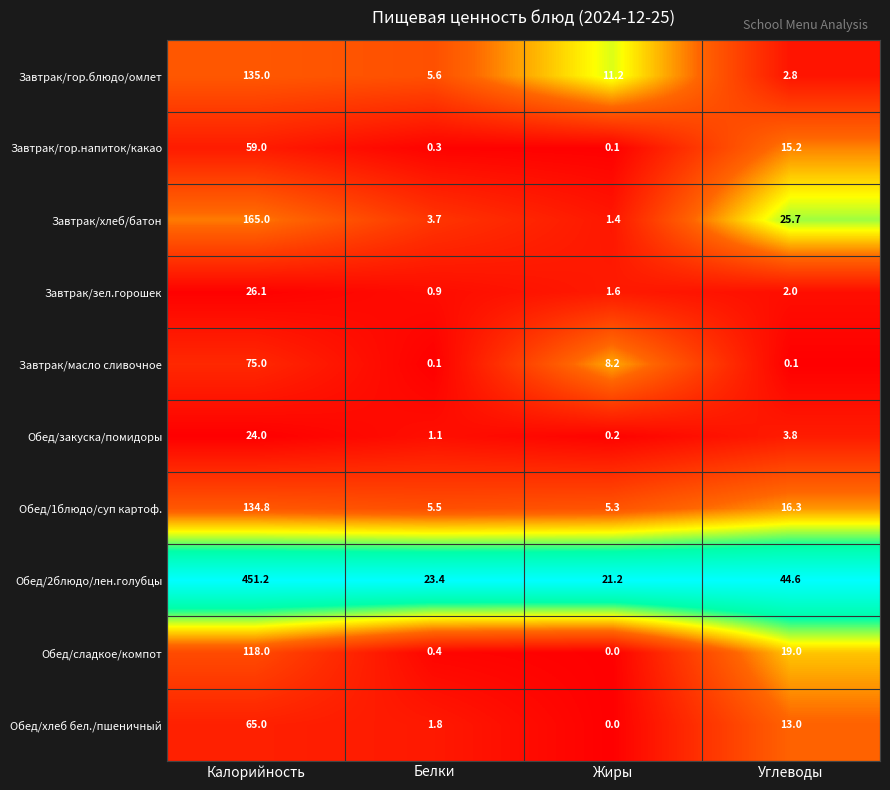

At which label does Завтрак/хлеб/батон first exceed 25?

Калорийность